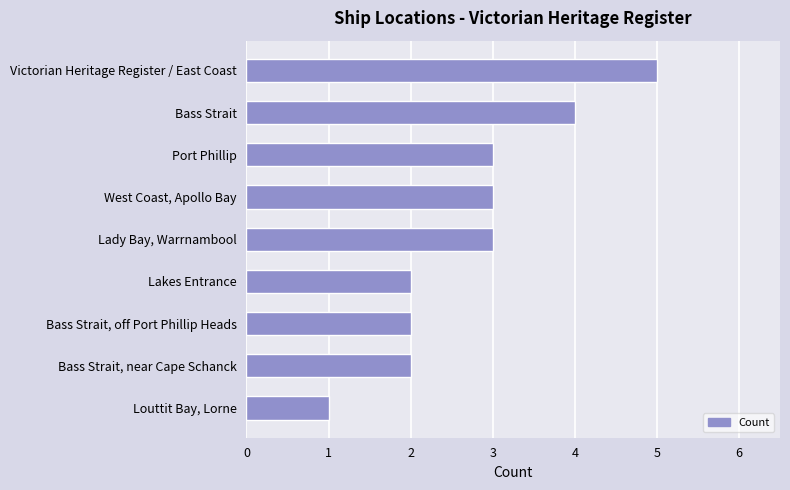

What is the maximum value shown in the chart?

5